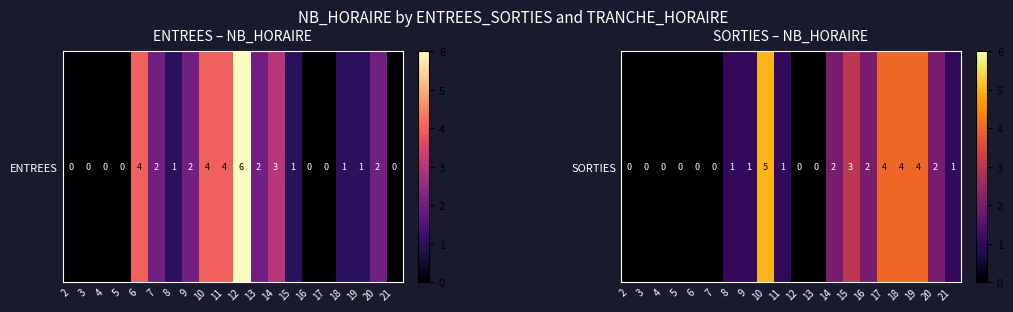

What is the difference between the maximum and minimum values?

5